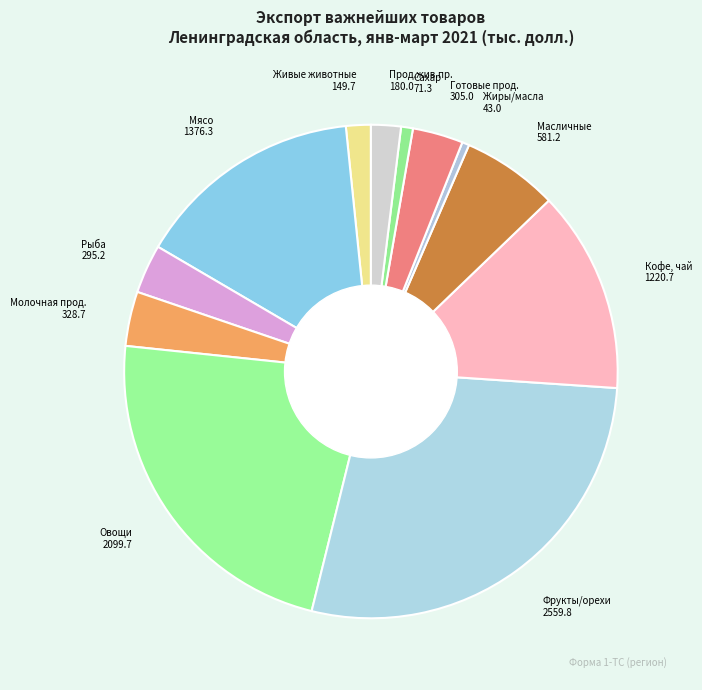

Is Кофе, чай the majority of the pie?

No